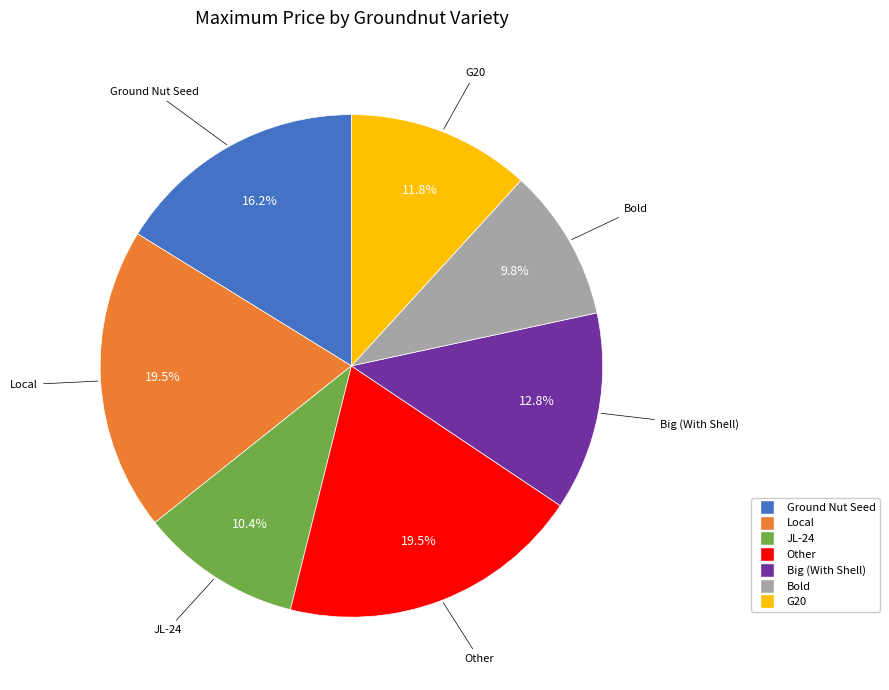

The Local slice represents 26% of the pie. True or false?

False